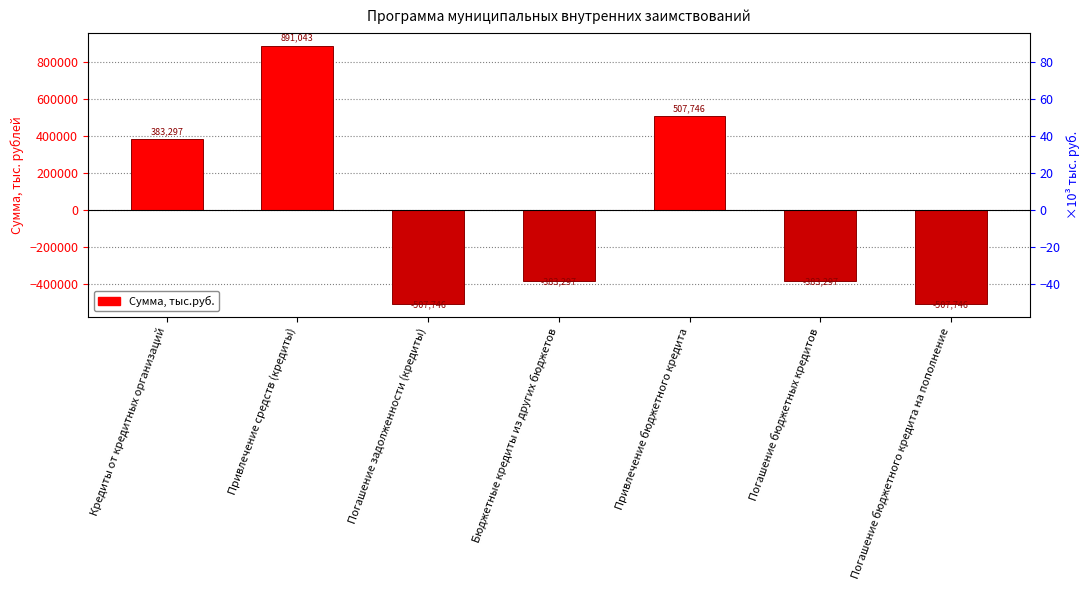

How many data points are less than -383297?

4